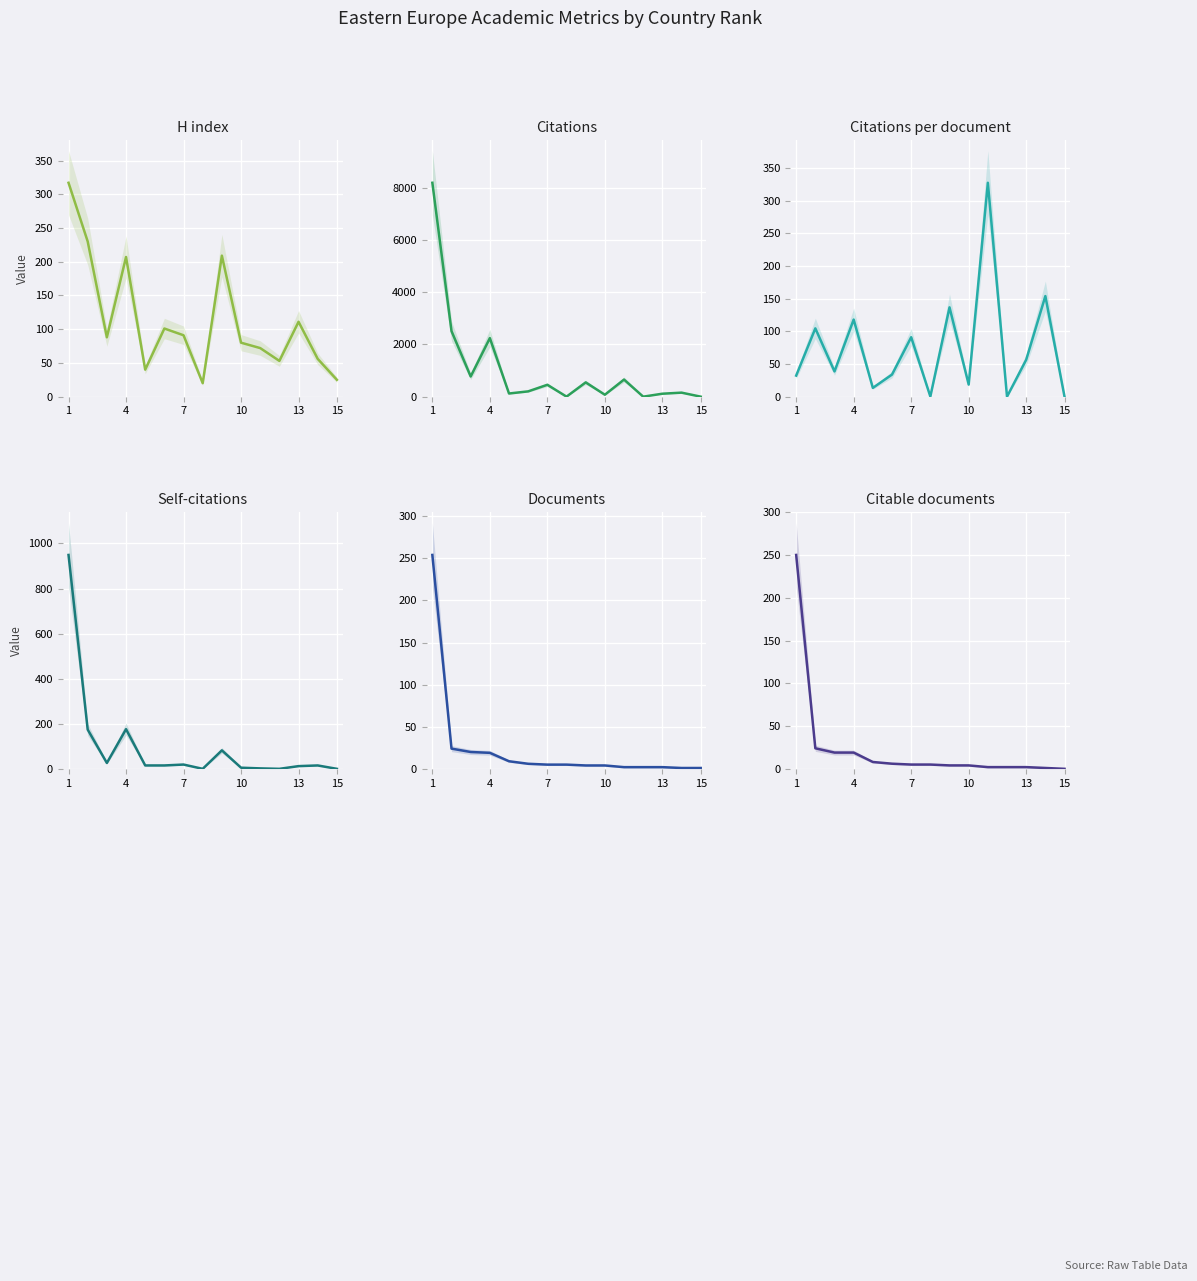

Between 7 and 14, which series saw the biggest shift?

Citations